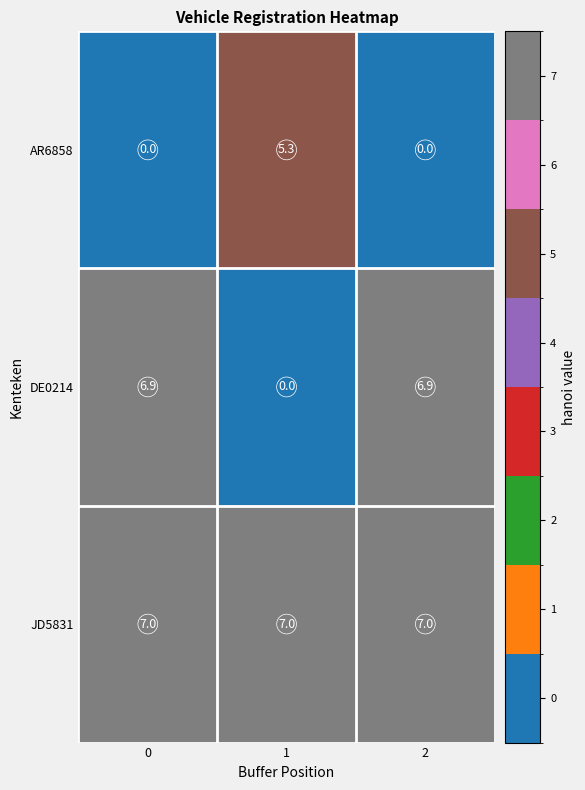

Rank the series by their maximum value, from lowest to highest.

AR6858, DE0214, JD5831